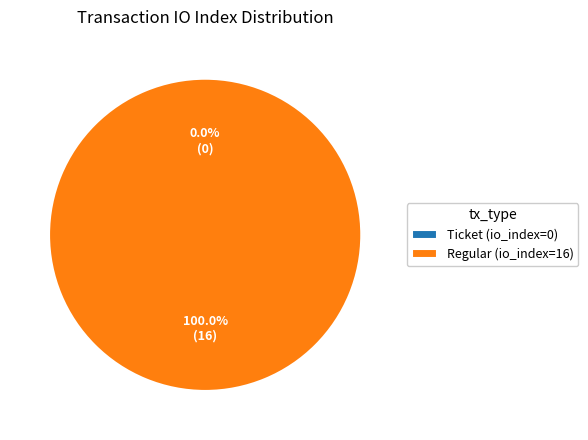

Is the sum of Regular (io_index=16) and Ticket (io_index=0) greater than half?

Yes